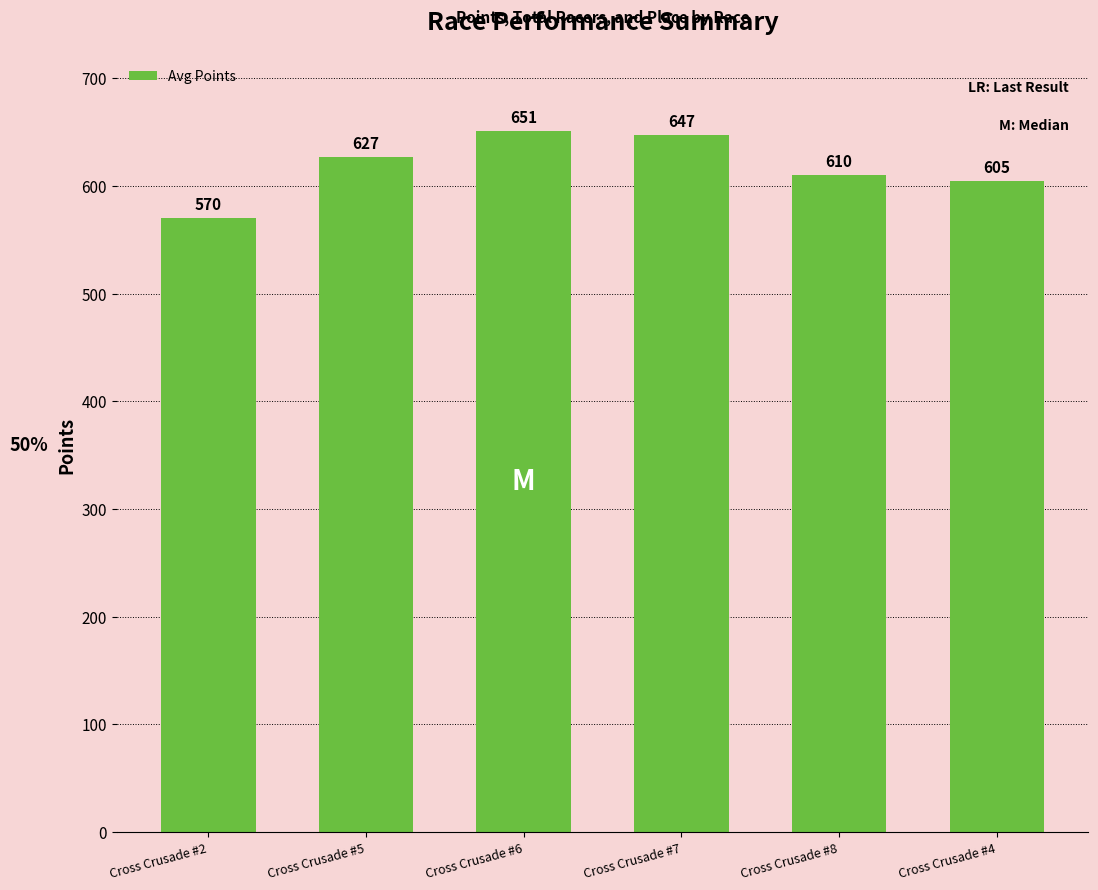

Rank the categories by value from lowest to highest.

Cross Crusade #2, Cross Crusade #4, Cross Crusade #8, Cross Crusade #5, Cross Crusade #7, Cross Crusade #6